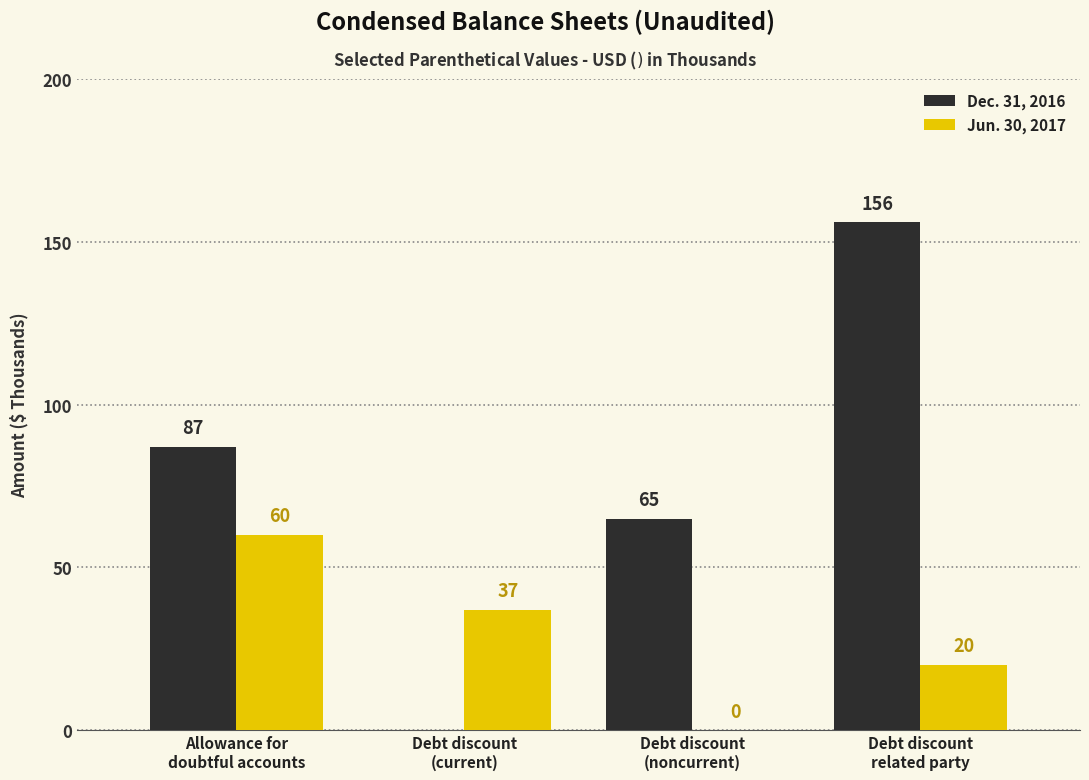

At which label does Jun. 30, 2017 reach its peak?

Allowance for
doubtful accounts